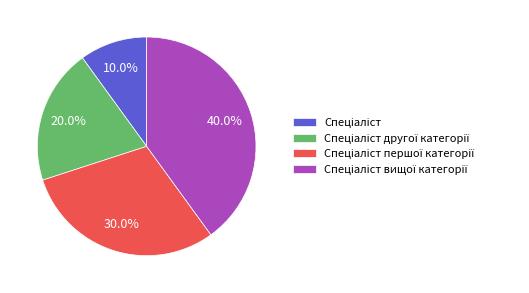

Does any single category account for the majority?

No